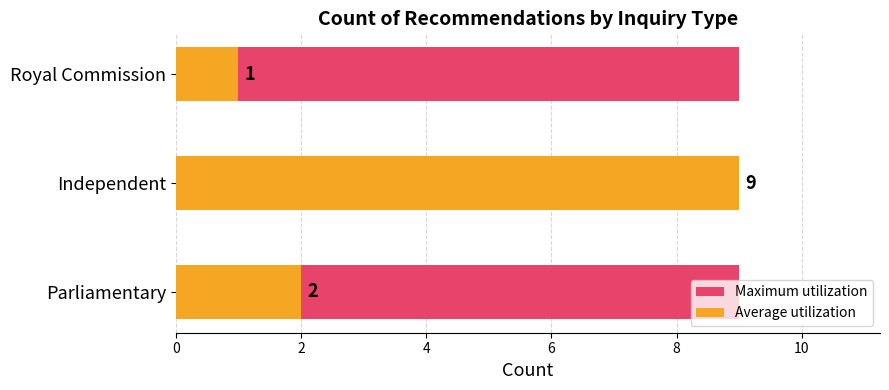

Which series has the largest range (max minus min)?

Average utilization